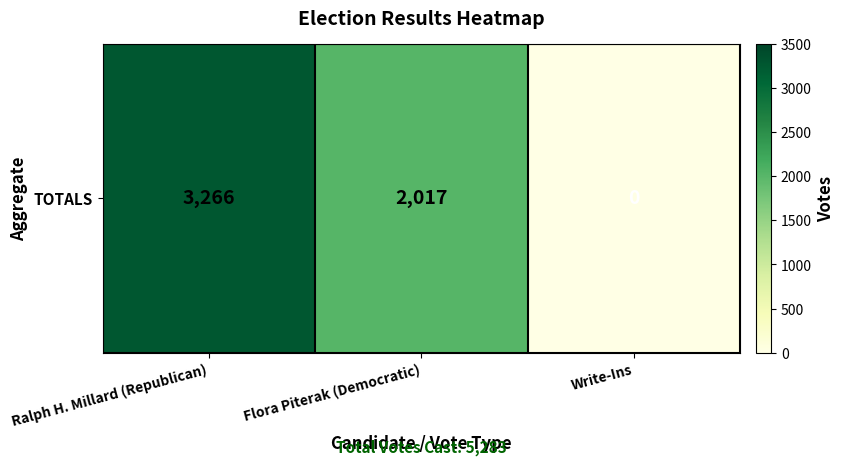

Count the number of data series in this chart.

1